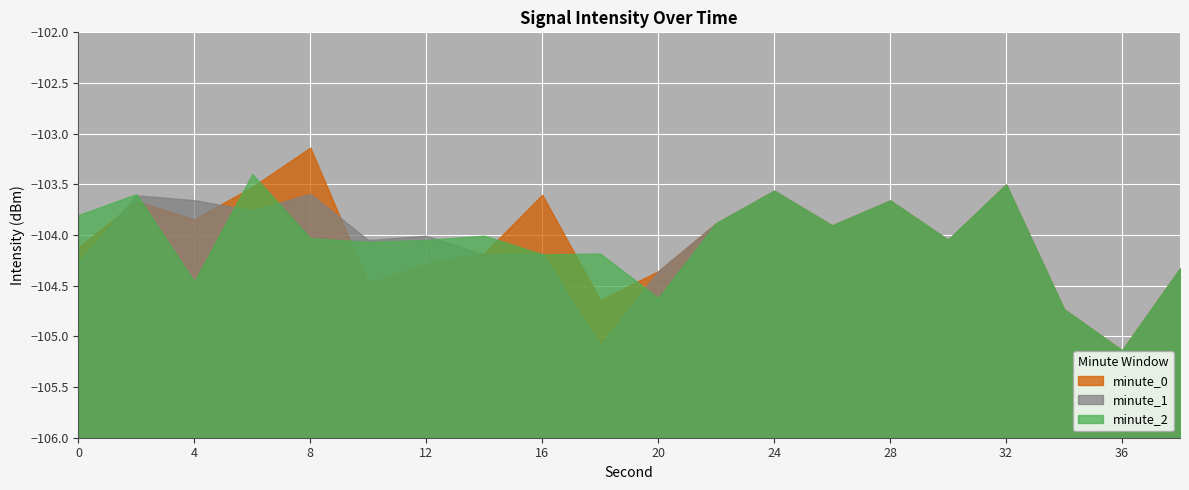

In minute_0, how many points are lower than both neighbors (excluding endpoints)?

6